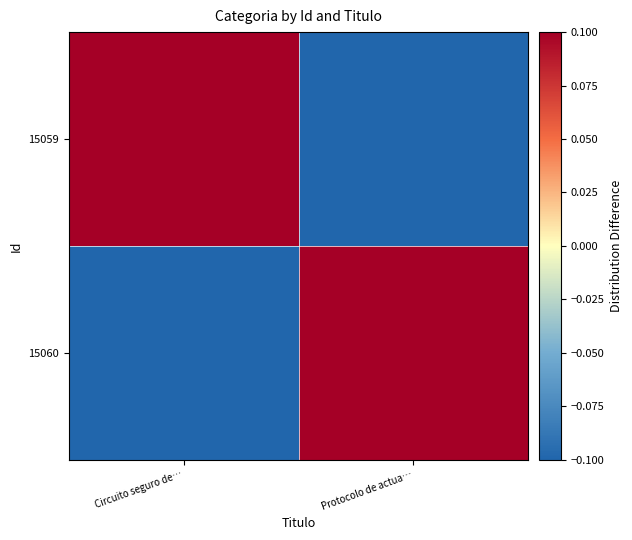

Which has a higher value, Protocolo de actua… or Circuito seguro de…?

Circuito seguro de…